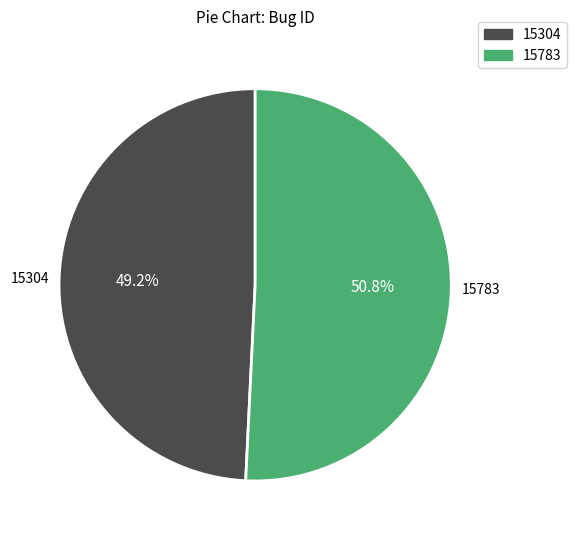

Does any single category account for the majority?

Yes